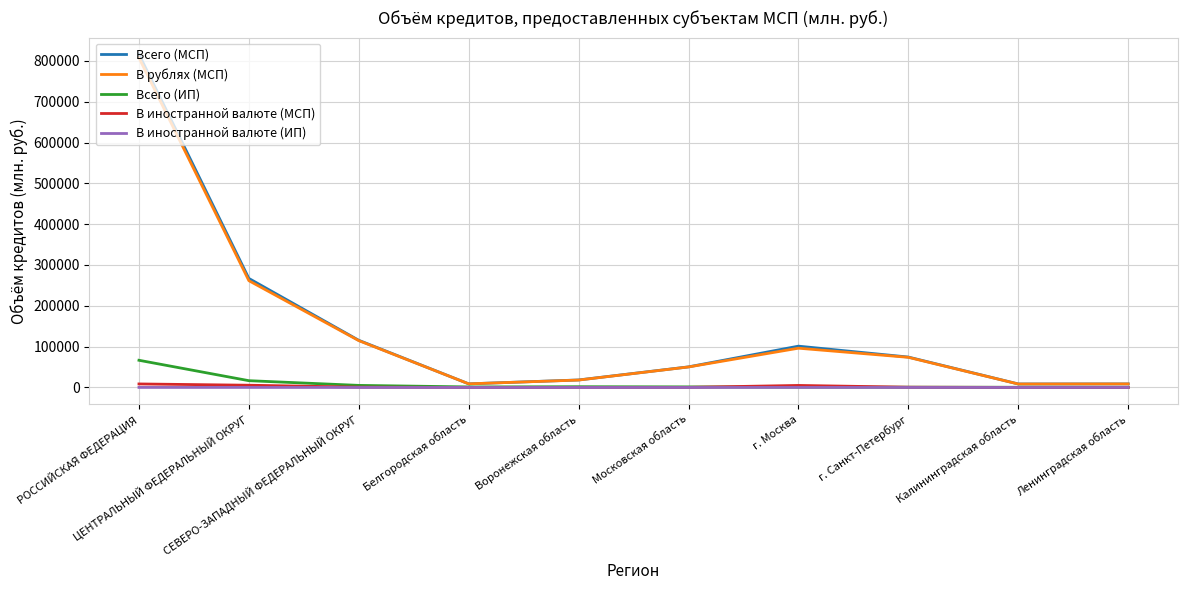

Which series has the widest spread of values?

Всего (МСП)